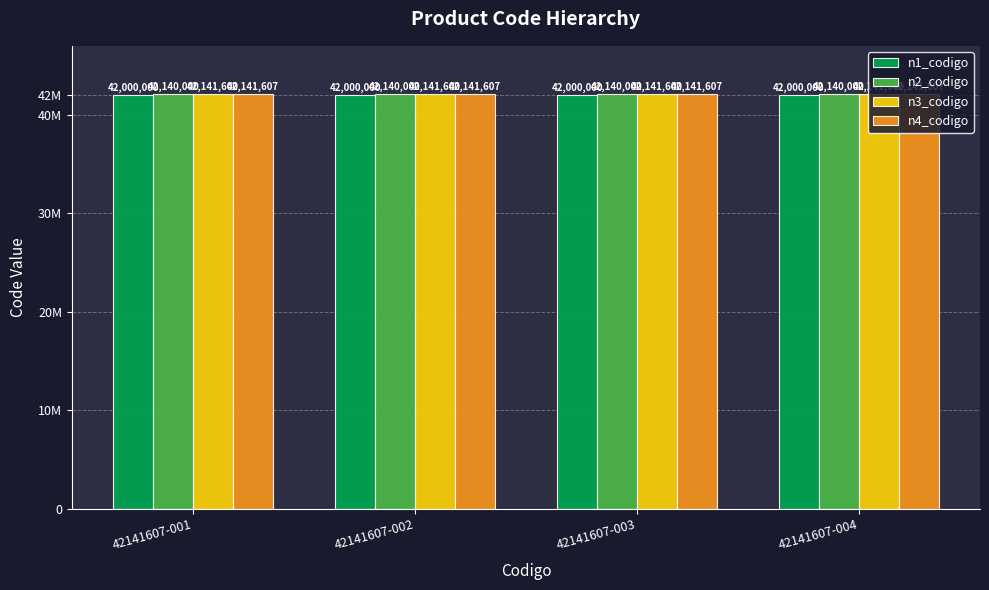

What is the value of the n2_codigo bar at the 2nd from the left?

42140000